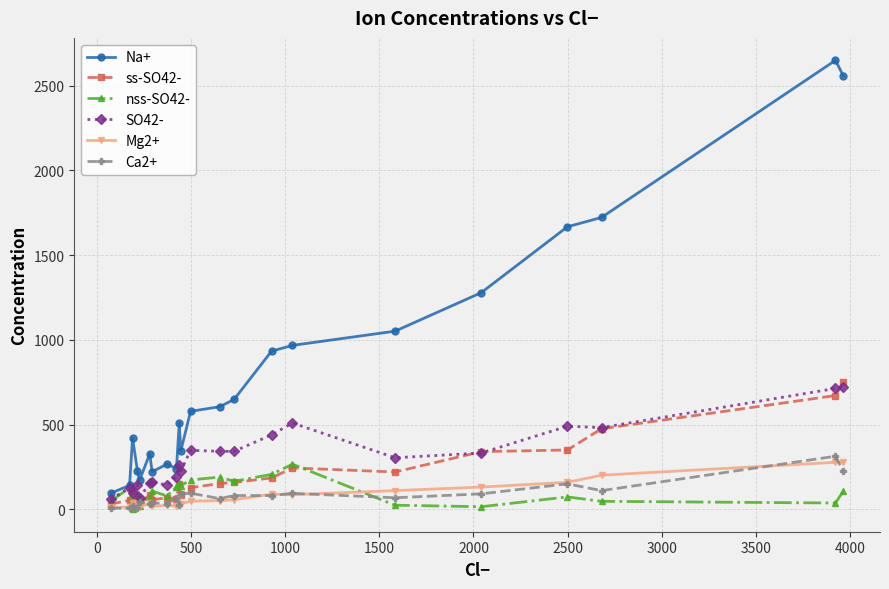

Which series ends up on top after the final intersection of Ca2+ and Mg2+?

Mg2+